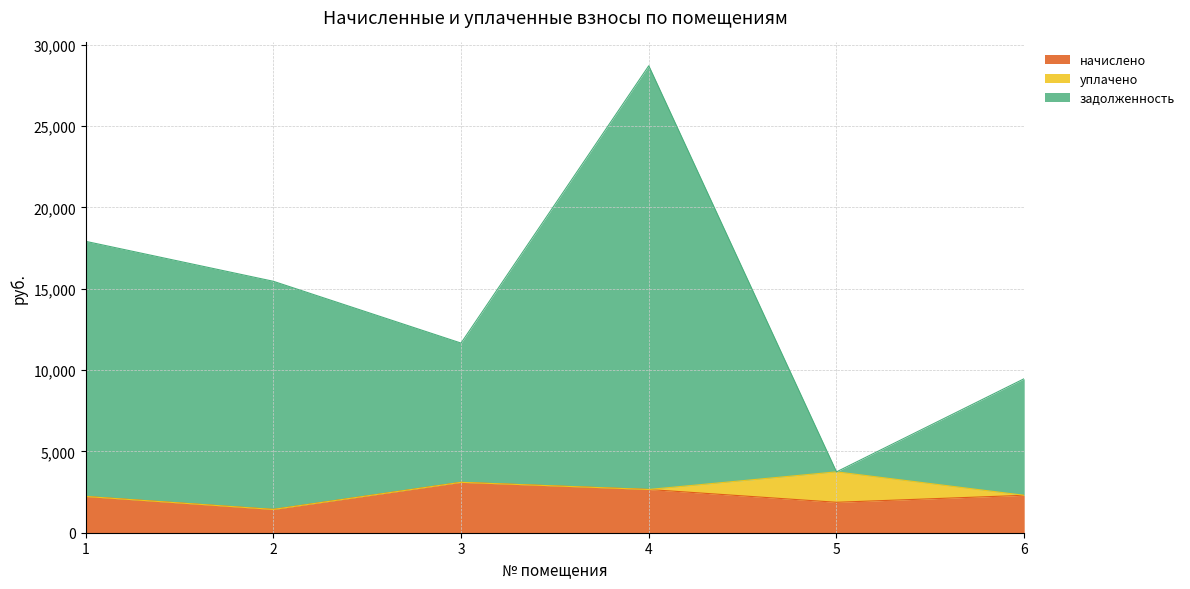

What is the difference between the maximum and minimum values in the задолженность series?

24966.2